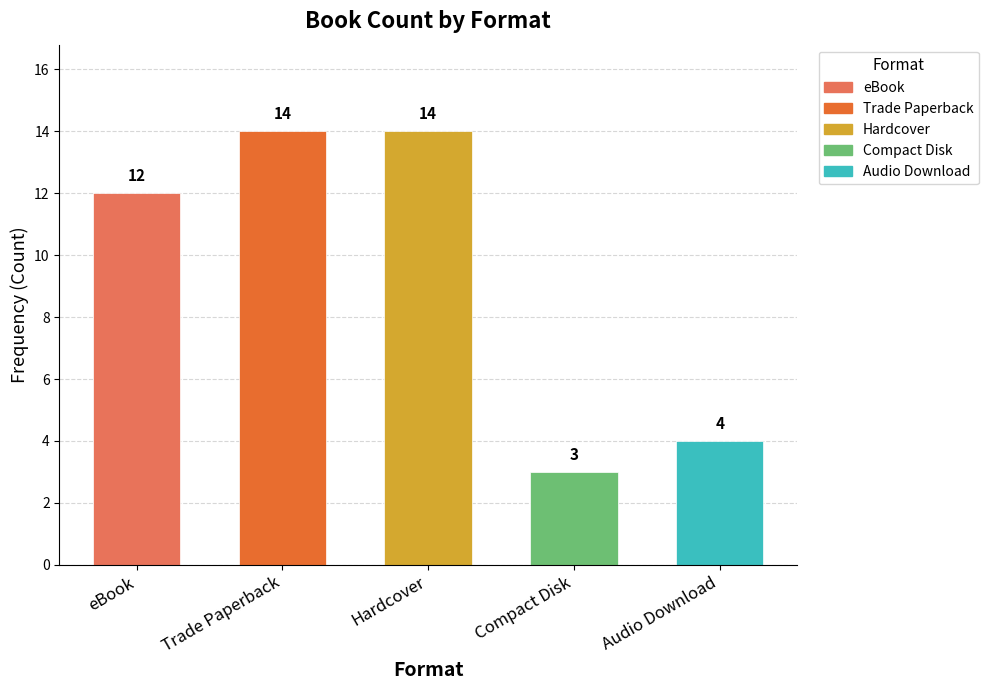

Which has a higher value, Compact Disk or Hardcover?

Hardcover